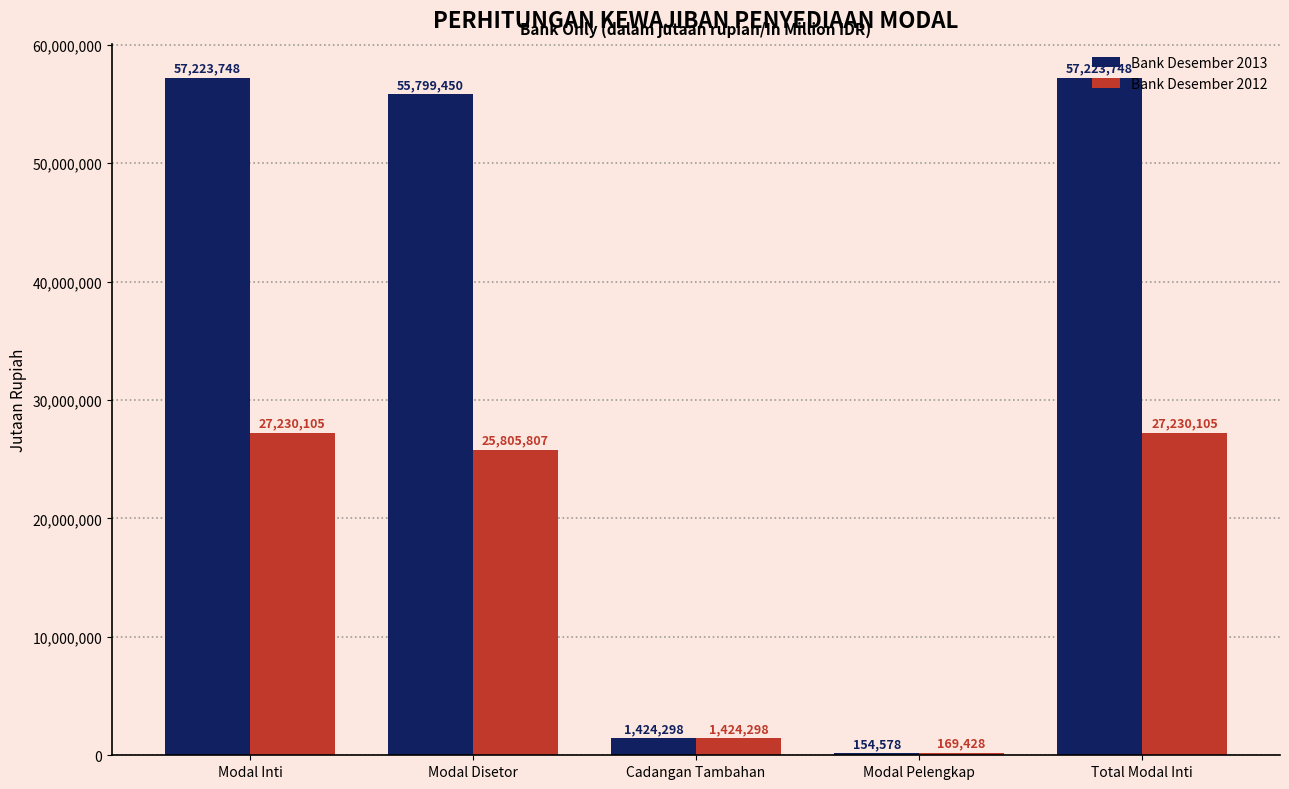

What value does the Bank Desember 2013 series have at Total Modal Inti?

57223748